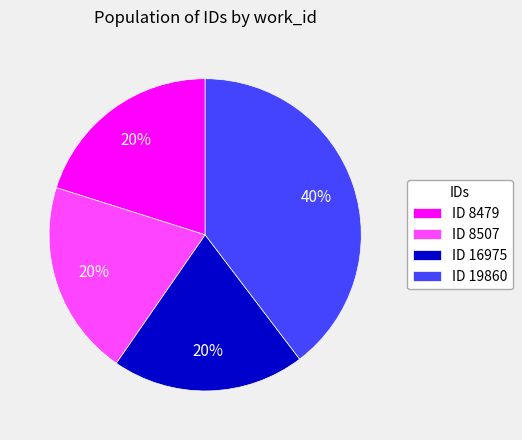

Does any single category account for the majority?

No